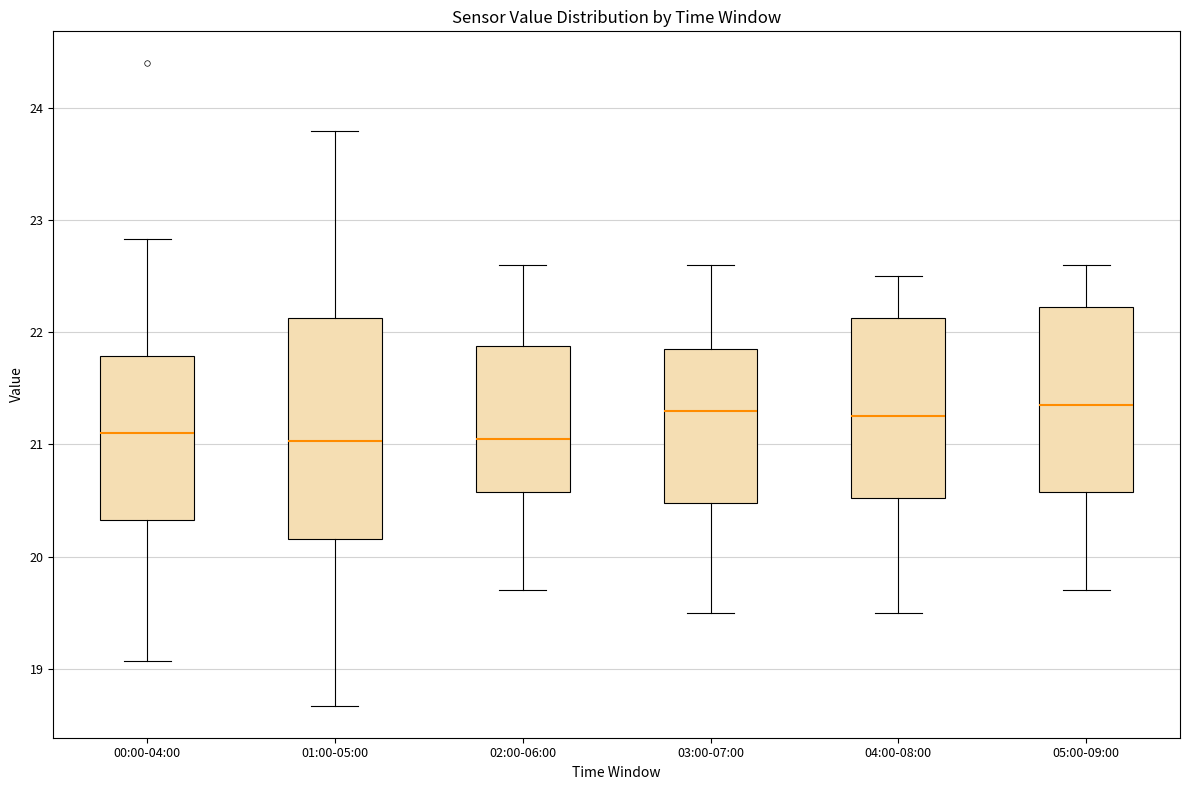

Where is the lower edge of the box for 01:00-05:00 on the y-axis? The values are not printed on the chart, so give them approximately, as read against the axis.

20.2